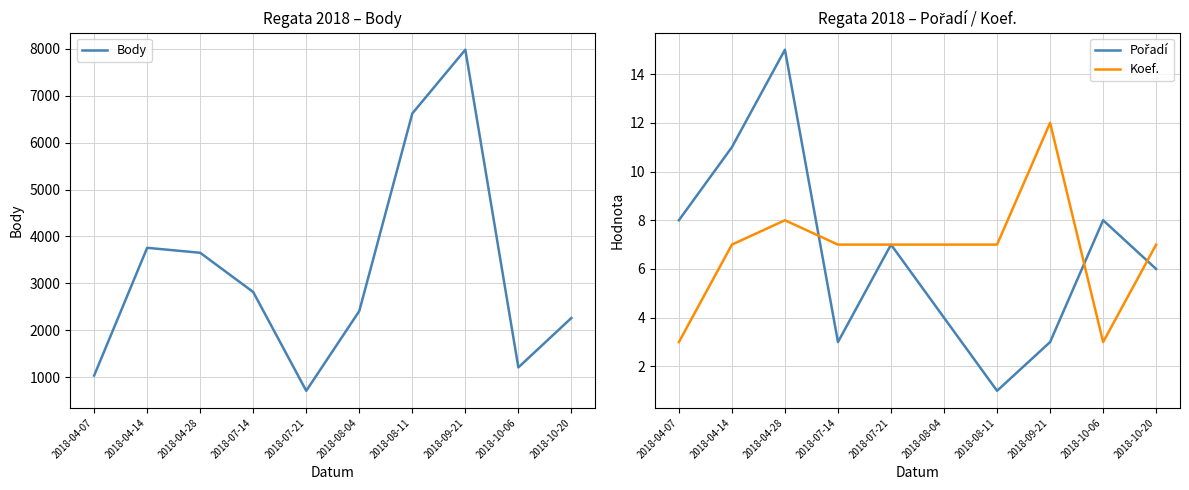

What is the value of the Pořadí point at the 9th from the left?

8